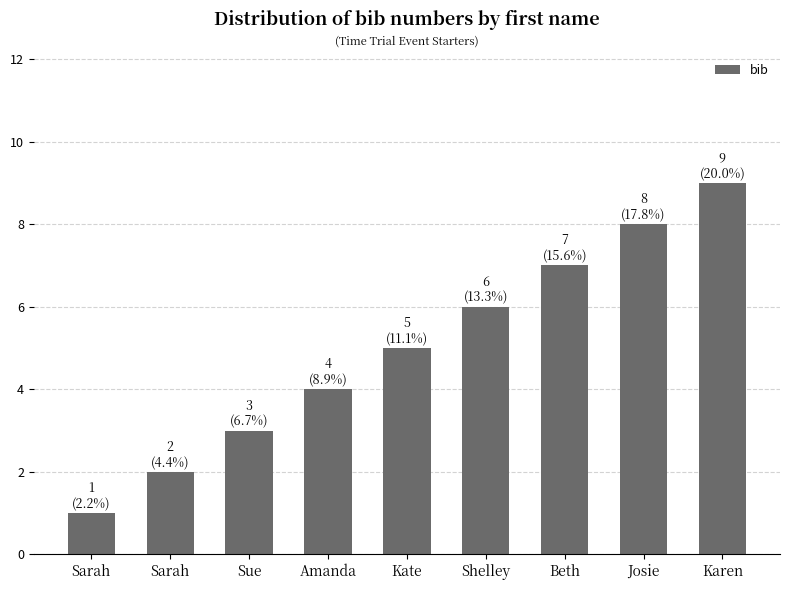

Reading left to right, what are all the values shown in this chart?

1	2	3	4	5	6	7	8	9